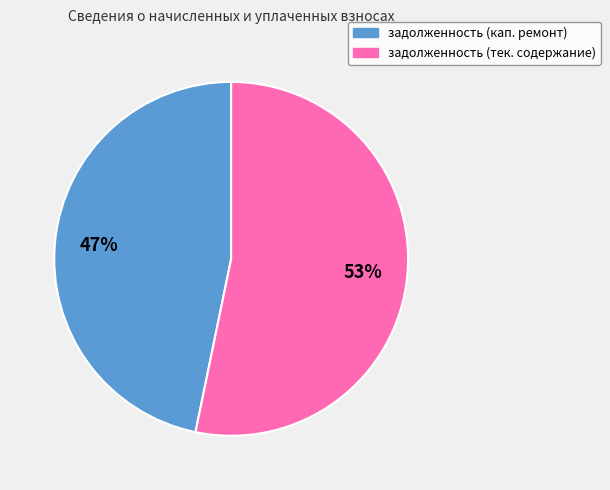

How many slices are in this pie chart?

2